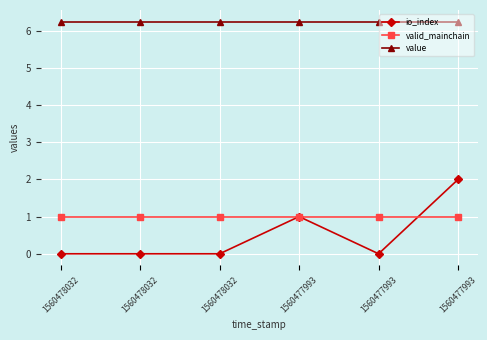

At which category is the sum across all series the highest?

1560477993